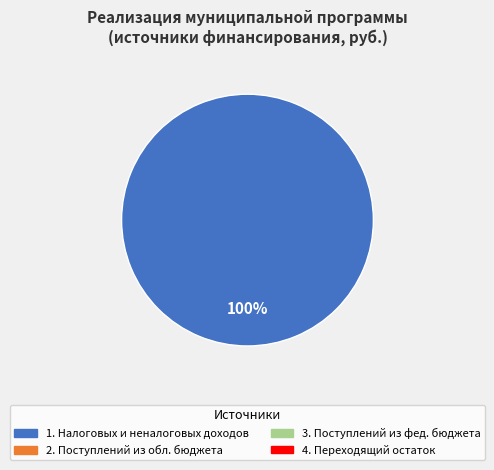

Does any single category account for the majority?

Yes